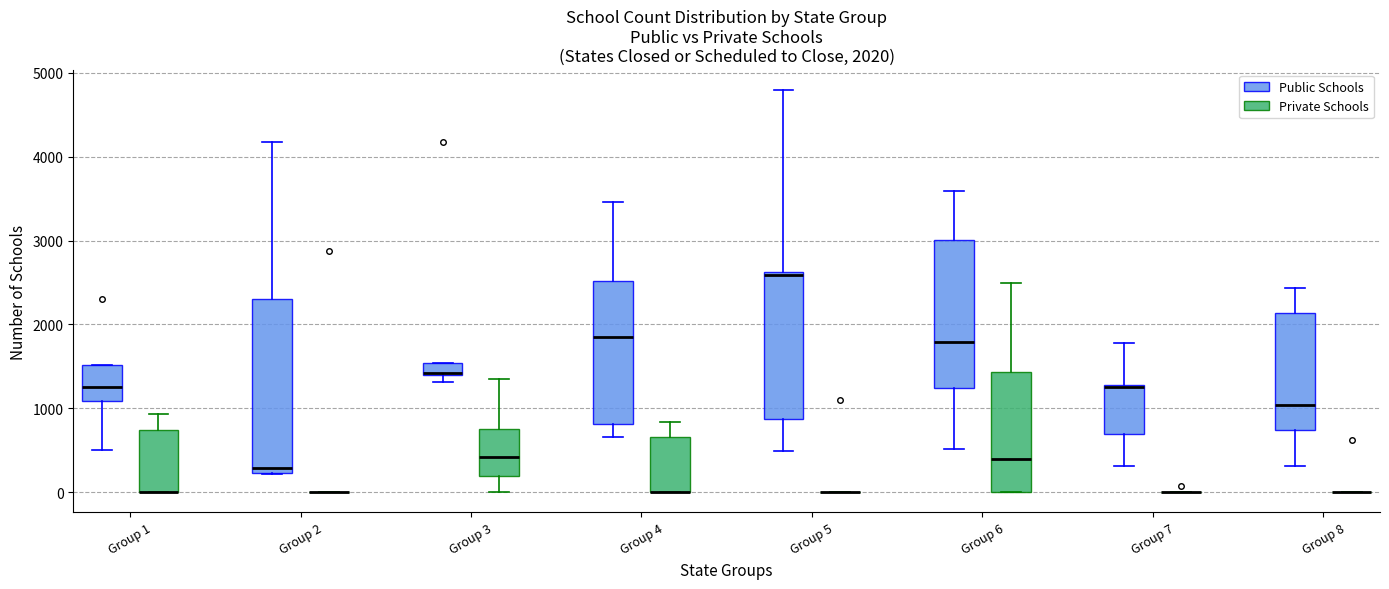

Which box is the tallest, from its lower edge to its upper edge?

Group 2 (Public Schools)